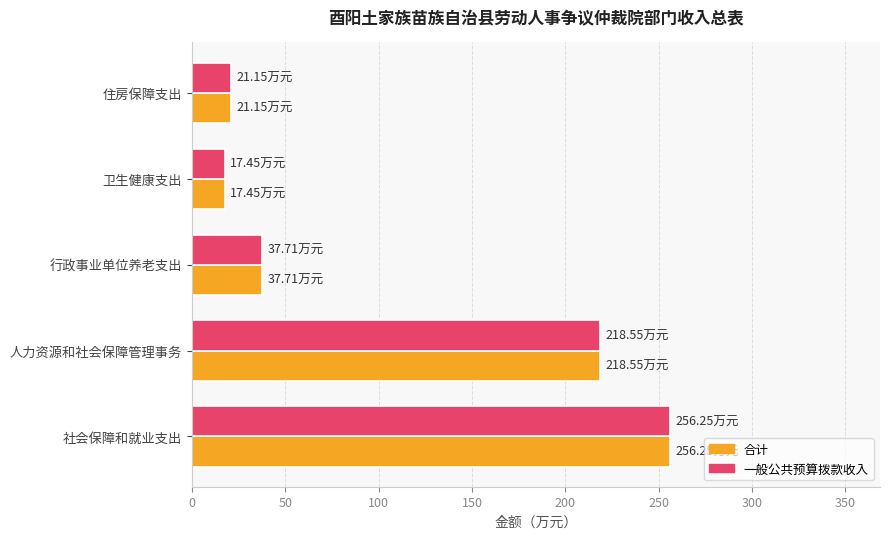

What is the difference between the second highest and second lowest values in the 合计 series?

197.4